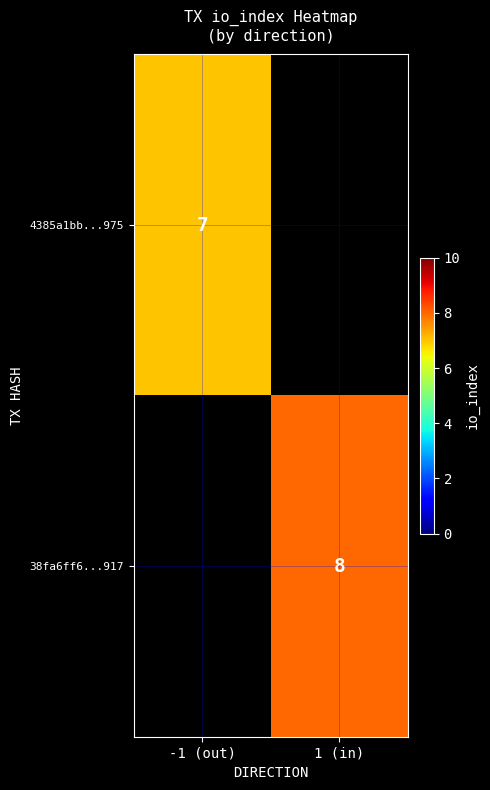

True or false: 38fa6ff6...917 has a value of 3 at 1 (in).

False